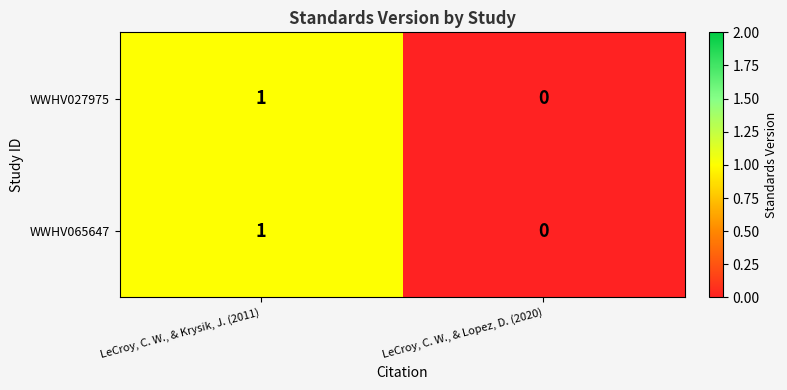

List the labels in order of WWHV027975 value, smallest first.

LeCroy, C. W., & Lopez, D. (2020), LeCroy, C. W., & Krysik, J. (2011)